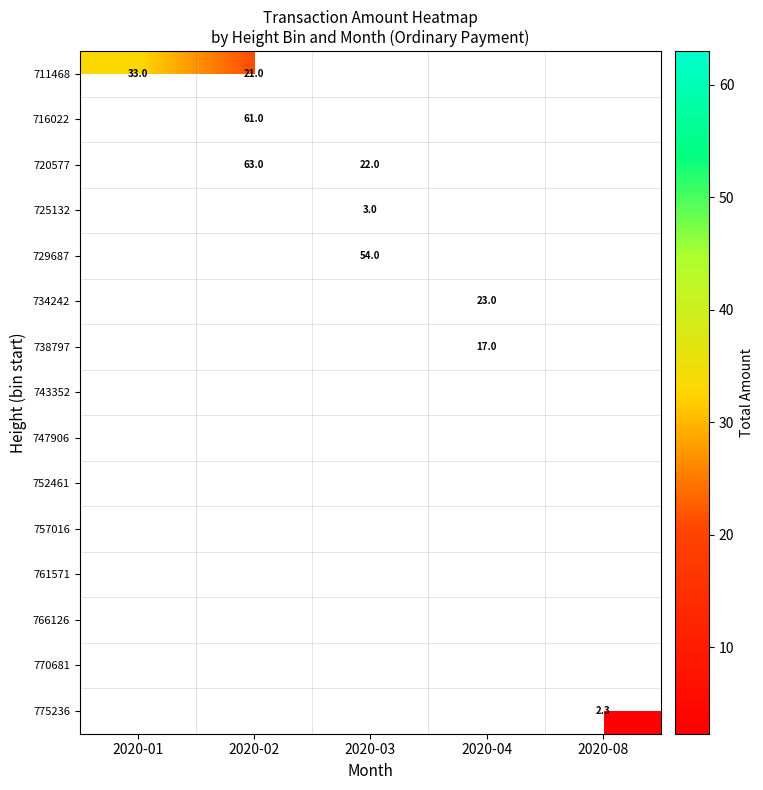

Is it true that 720577 equals 22.0 at 2020-03?

True